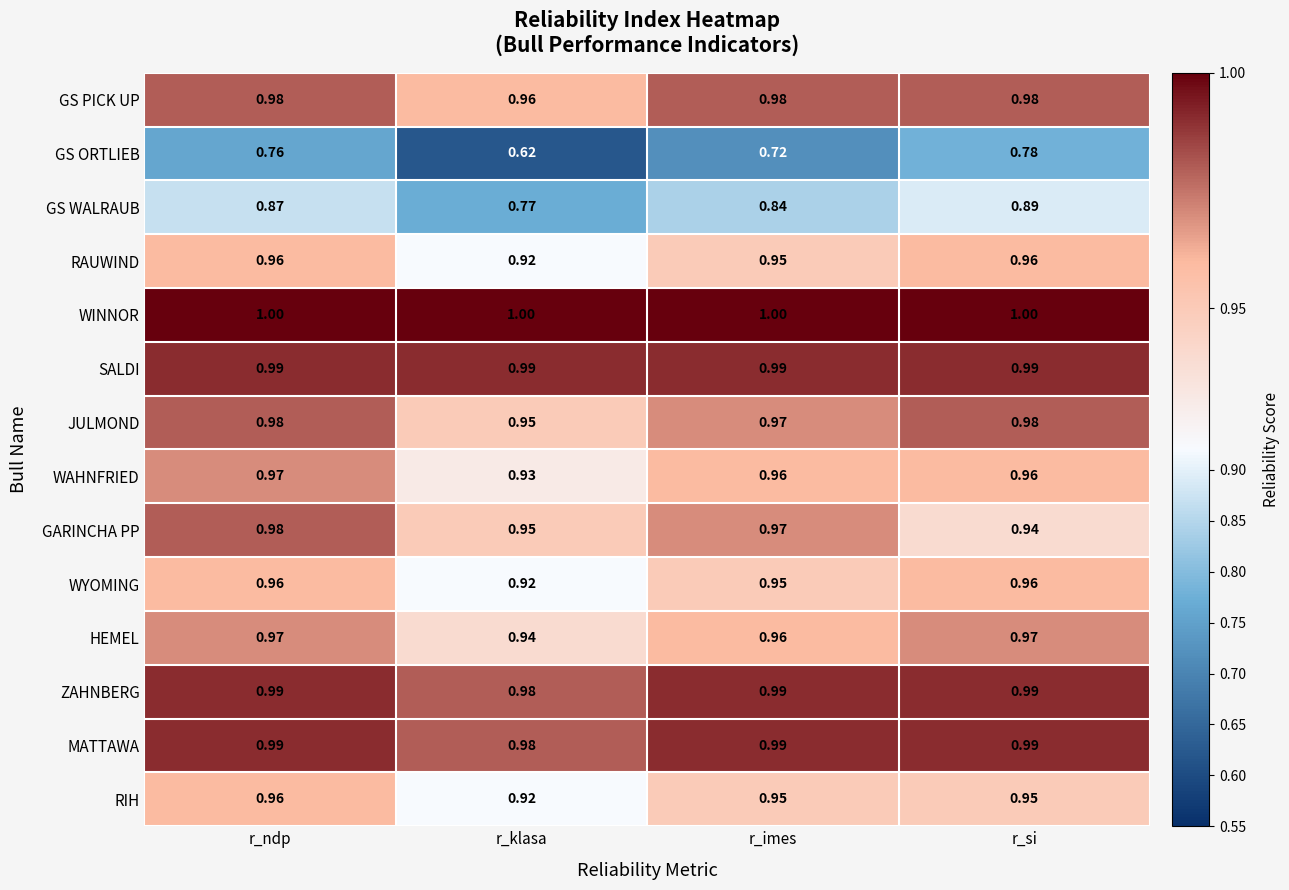

List the labels in order of GARINCHA PP value, smallest first.

r_si, r_klasa, r_imes, r_ndp